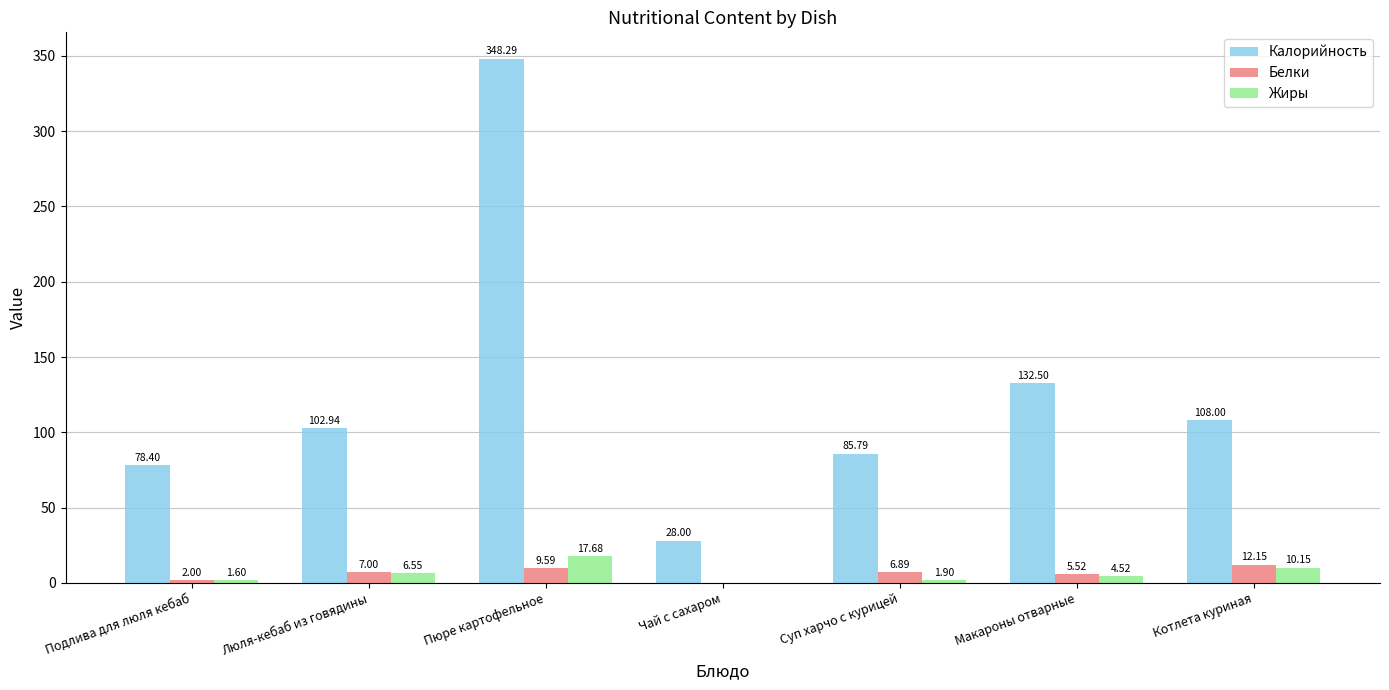

At which label is Жиры closest to 8?

Люля-кебаб из говядины